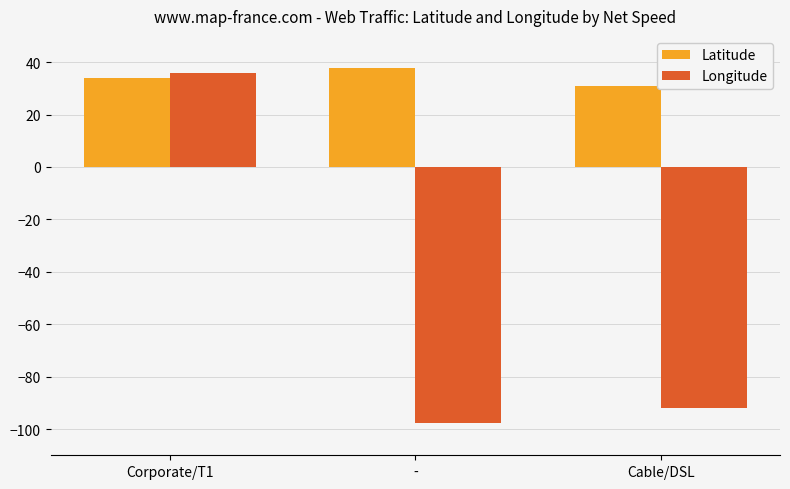

What are all the series names shown in the legend?

Latitude, Longitude